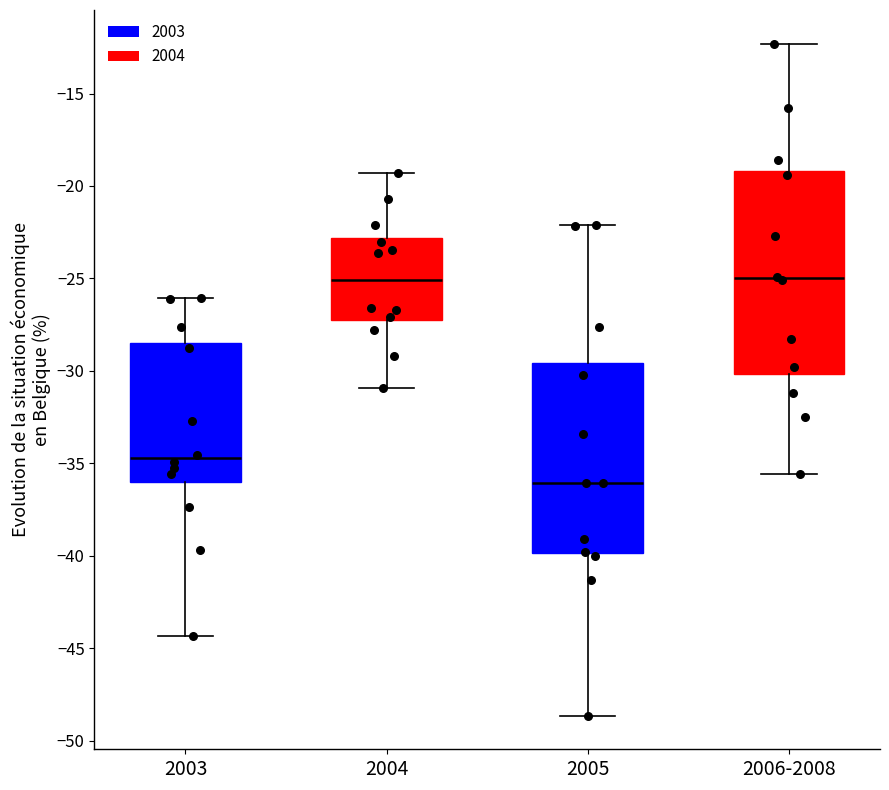

Which box is the tallest, from its lower edge to its upper edge?

2006-2008